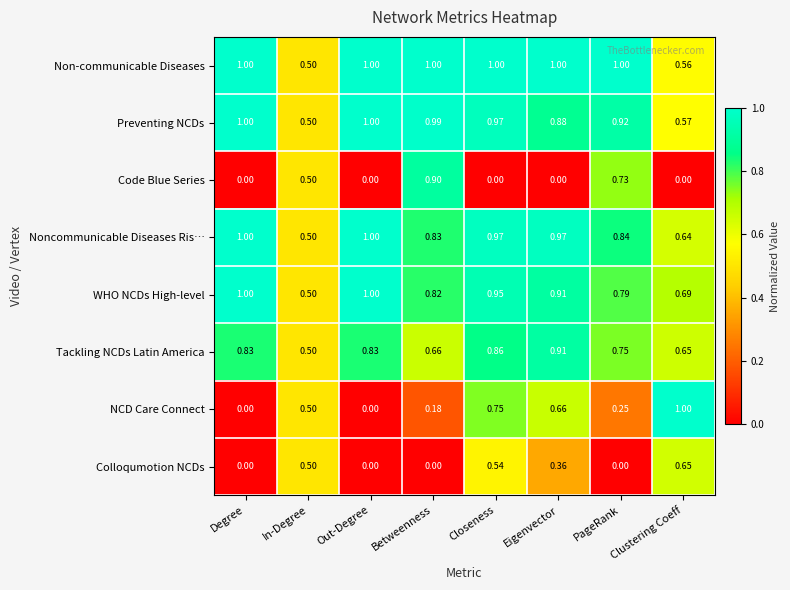

What is the total value across all series at PageRank?

5.3